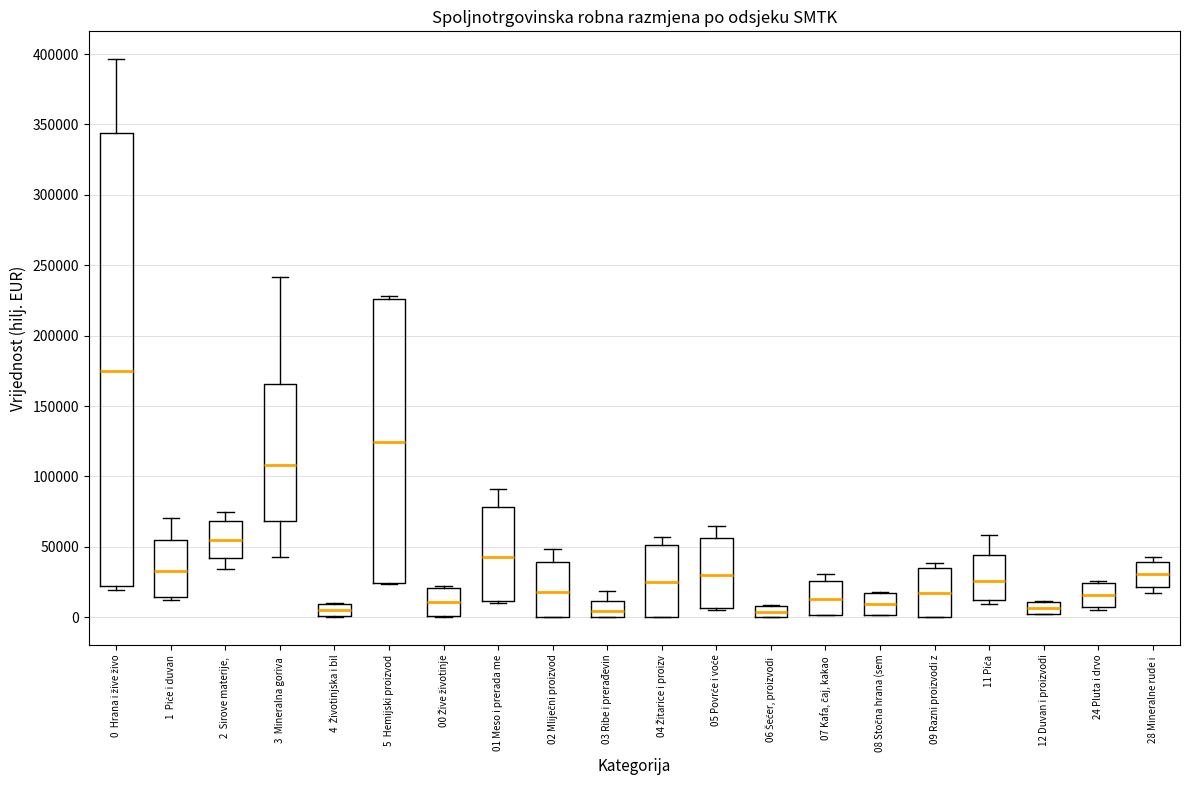

Where does the upper whisker of the box for 11 Pića end on the y-axis? The values are not printed on the chart, so give them approximately, as read against the axis.

60000